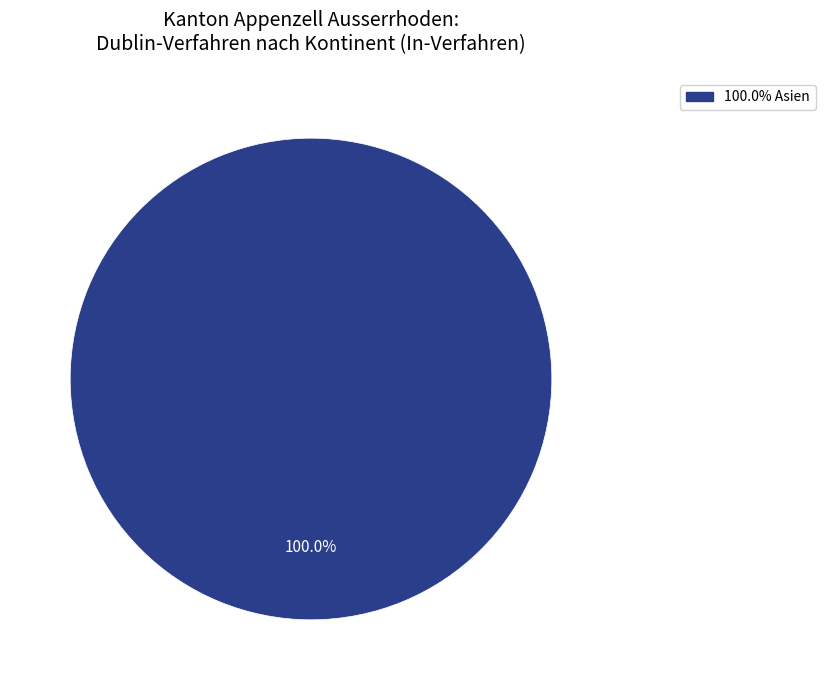

Is there a majority slice in this chart?

Yes